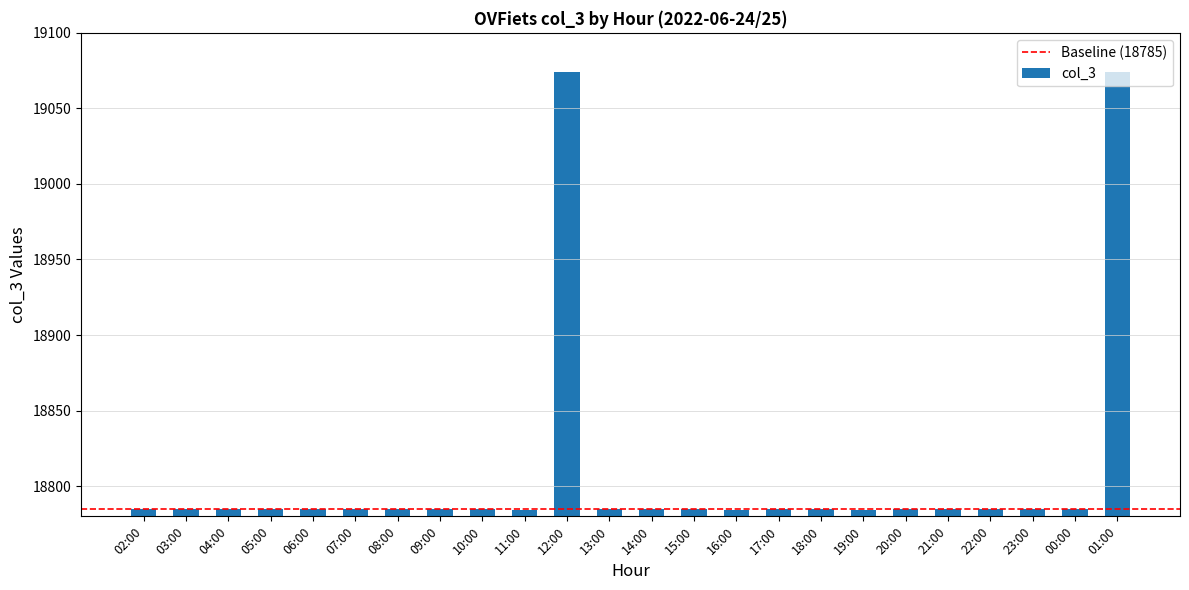

True or false: the data shows 18785 at 04:00.

True